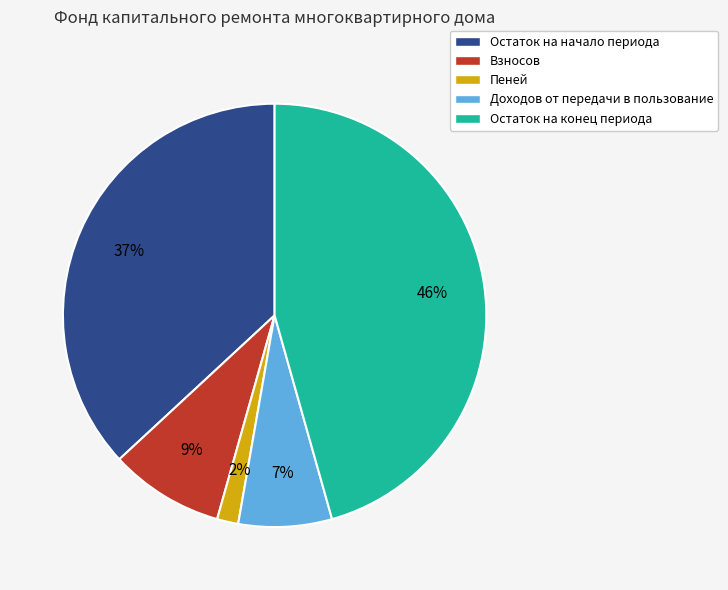

Combined, do Остаток на конец периода and Взносов account for over 50%?

Yes